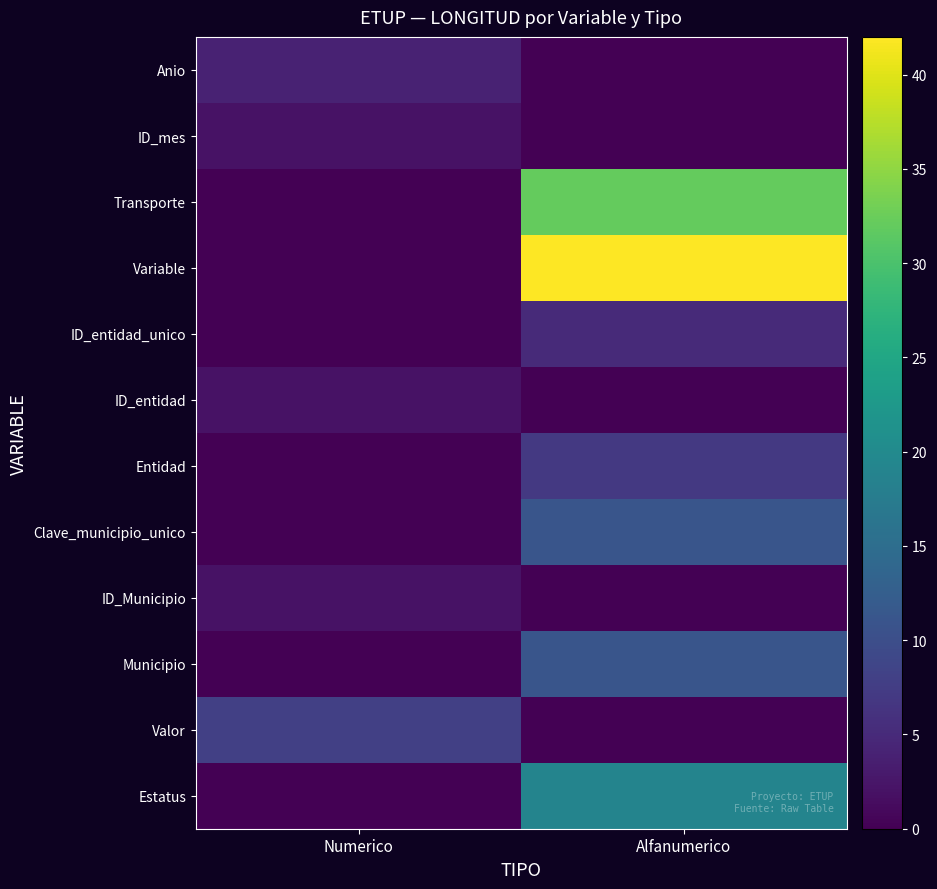

Reading right to left, extract all data points from this chart.

Anio: Alfanumerico=0	Numerico=4
ID_mes: Alfanumerico=0	Numerico=2
Transporte: Alfanumerico=32	Numerico=0
Variable: Alfanumerico=42	Numerico=0
ID_entidad_unico: Alfanumerico=5	Numerico=0
ID_entidad: Alfanumerico=0	Numerico=2
Entidad: Alfanumerico=7	Numerico=0
Clave_municipio_unico: Alfanumerico=11	Numerico=0
ID_Municipio: Alfanumerico=0	Numerico=2
Municipio: Alfanumerico=11	Numerico=0
Valor: Alfanumerico=0	Numerico=8
Estatus: Alfanumerico=19	Numerico=0